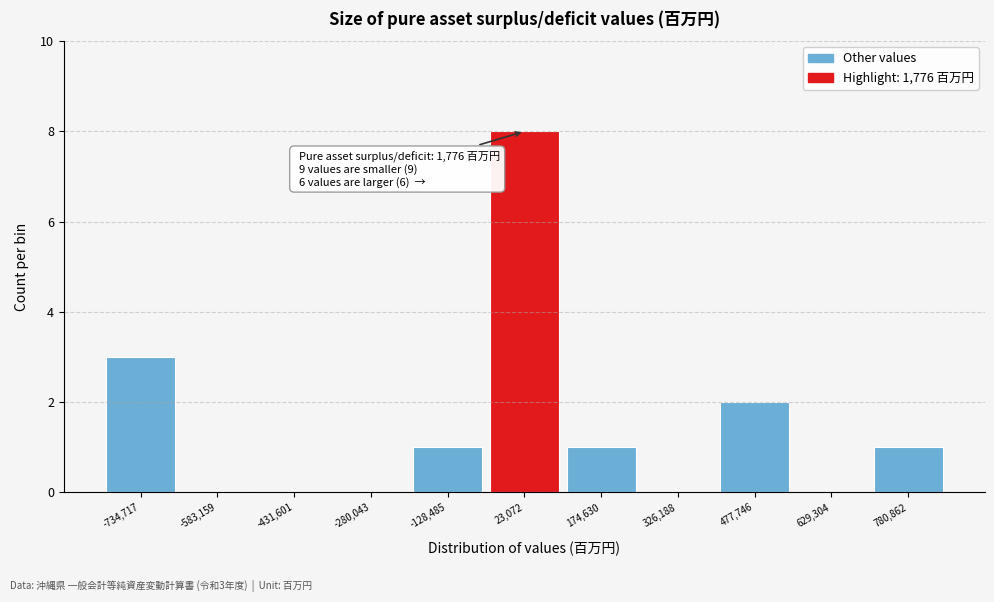

Over which range of the x-axis is the bar tallest?

-60000 to 100000